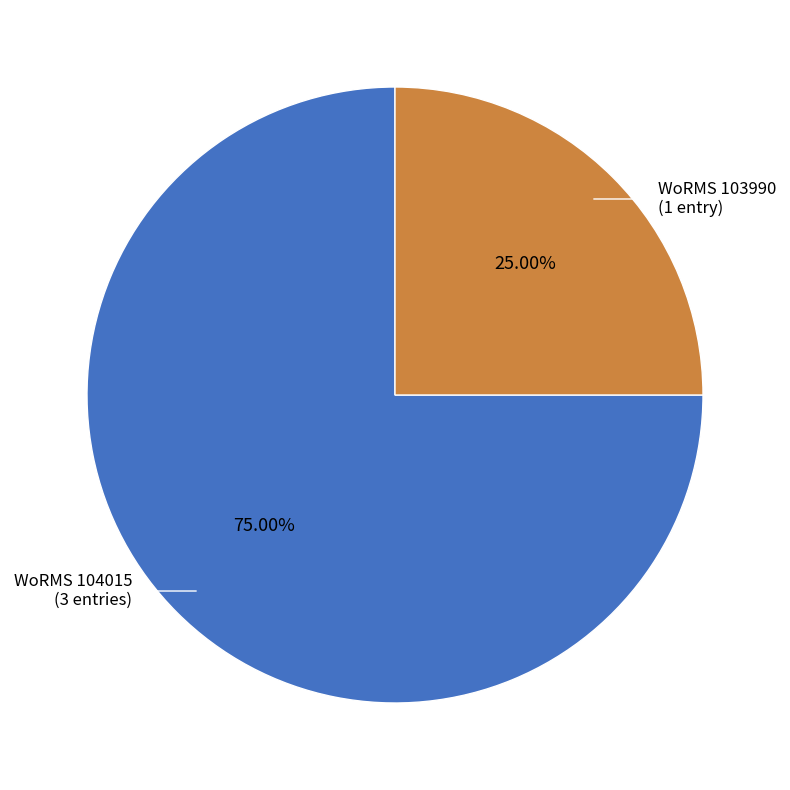

To the nearest percent, what is the average slice percentage?

50%